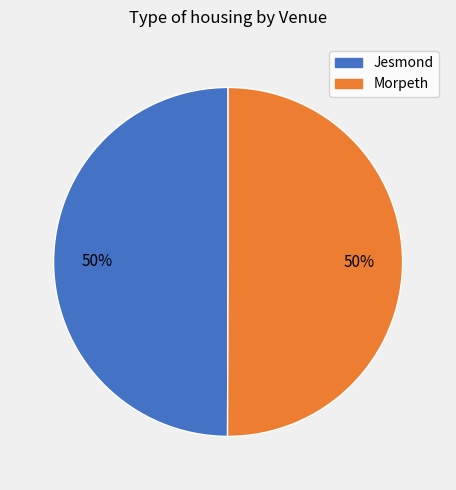

How many slices are in this pie chart?

2